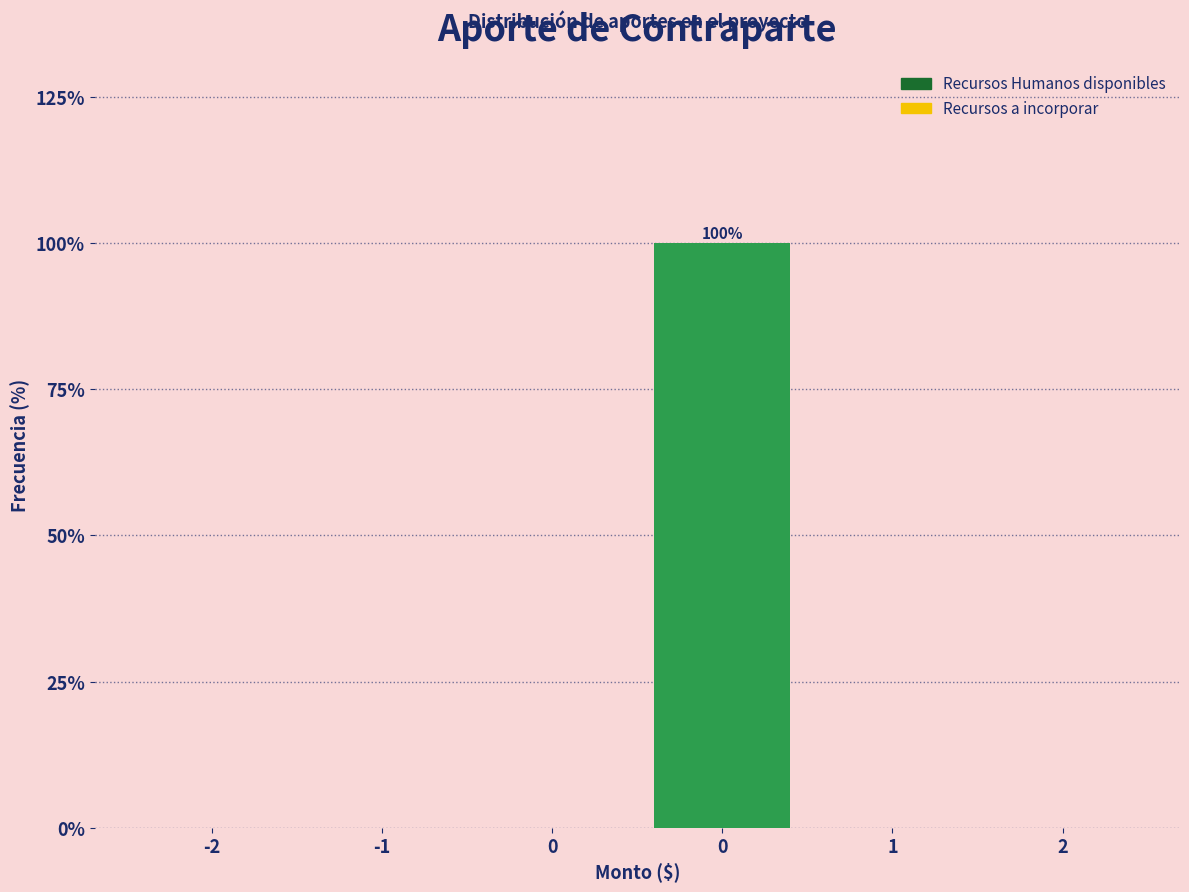

Count the number of categories in the chart.

6